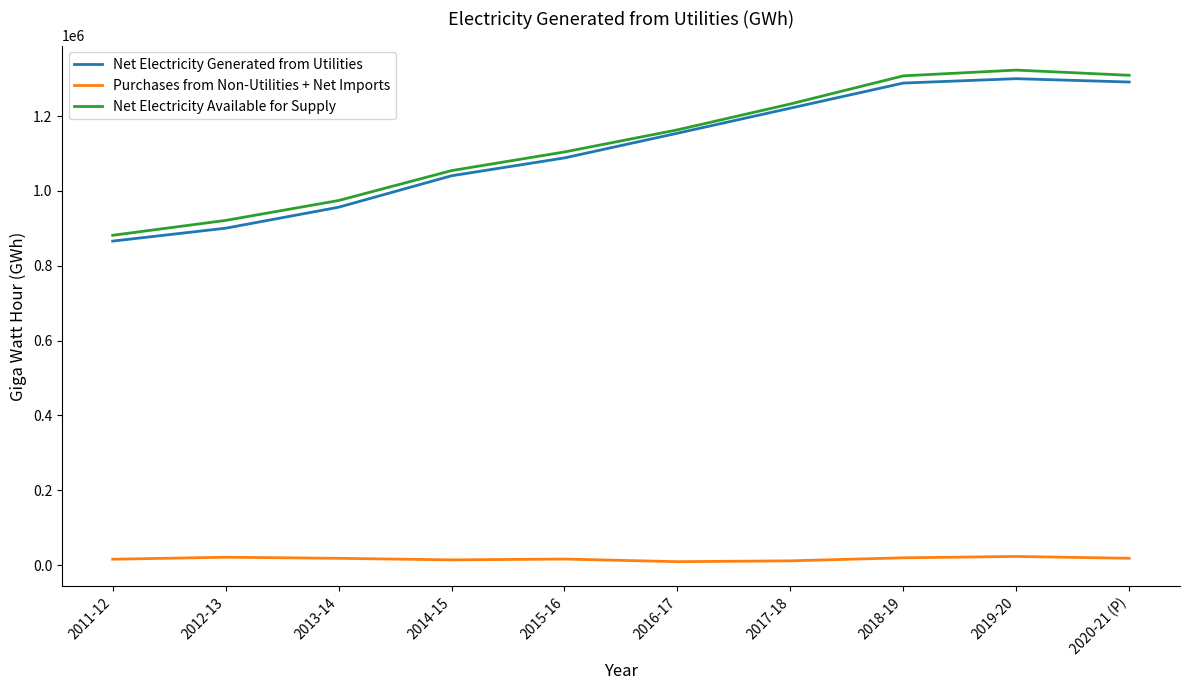

Between 2012-13 and 2017-18, which series saw the biggest shift?

Net Electricity Generated from Utilities